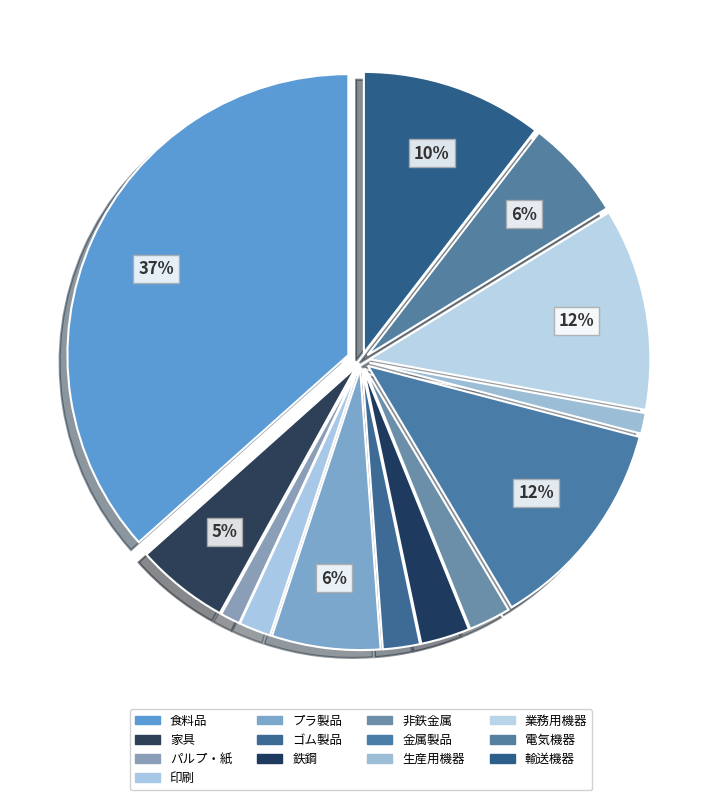

Which category has the biggest portion of the pie?

食料品